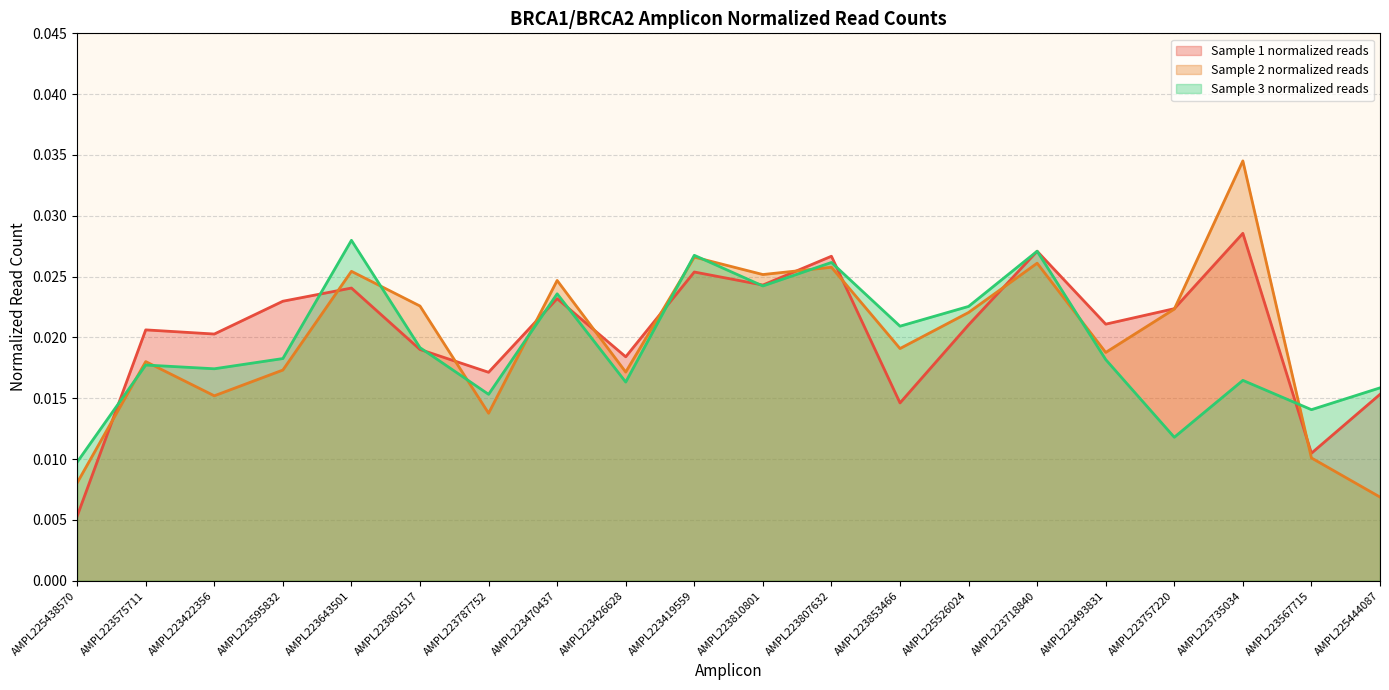

At which category is the sum across all series the highest?

AMPL223718840